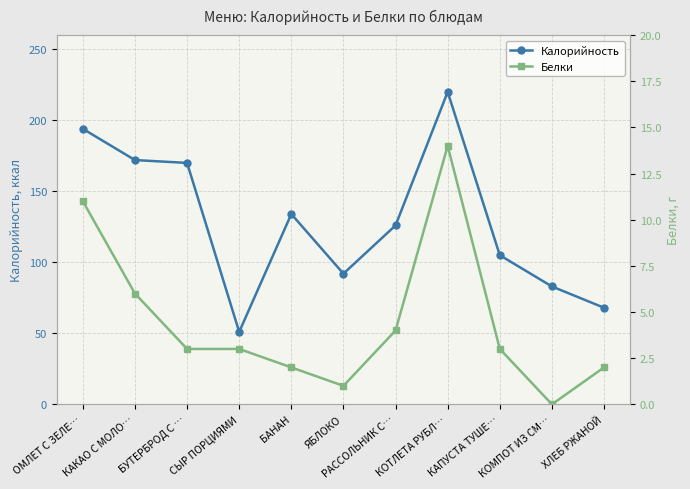

At which label is Белки closest to 7?

КАКАО С МОЛО…